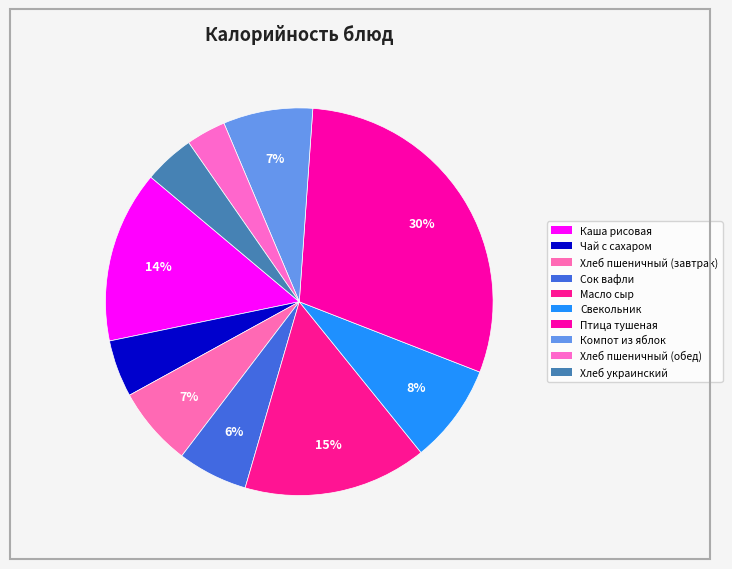

Which category has the smallest portion of the pie?

ПШЕНИЧНЫЙ (обед)